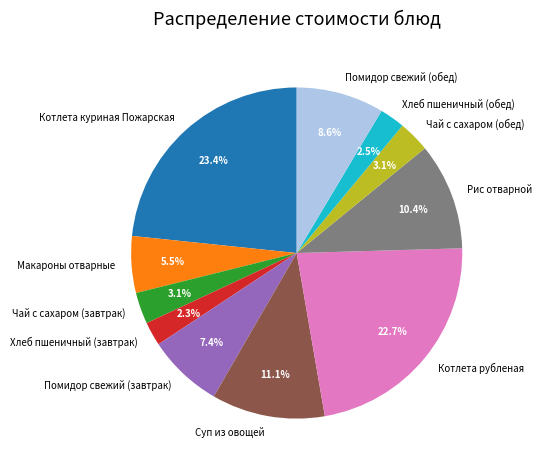

To the nearest percent, what is the combined percentage of Котлета куриная Пожарская and Помидор свежий (завтрак)?

31%